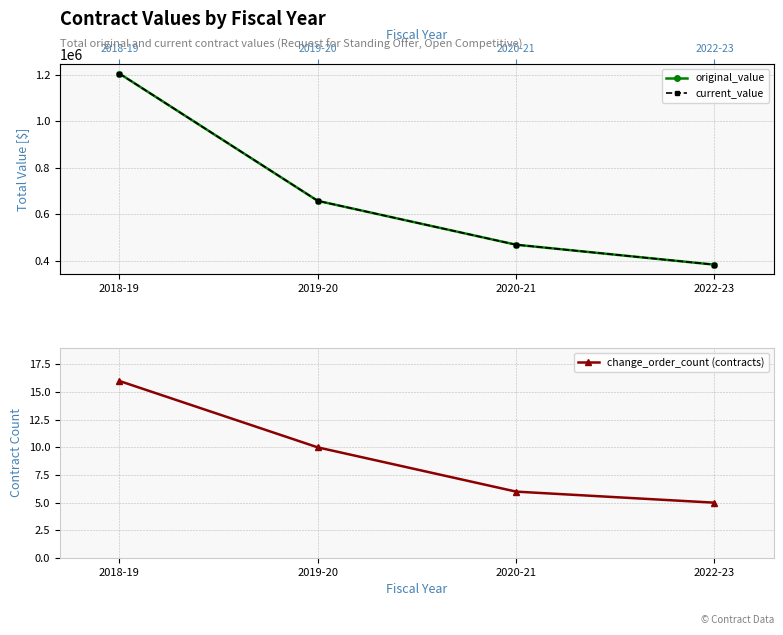

Reading left to right, extract all data points from this chart.

original_value: 2018-19=1205487.5	2019-20=658047.1	2020-21=469400.0	2022-23=383635.0
current_value: 2018-19=1205487.5	2019-20=658047.1	2020-21=469400.0	2022-23=383635.0
change_order_count (contracts): 2018-19=16.0	2019-20=10.0	2020-21=6.0	2022-23=5.0